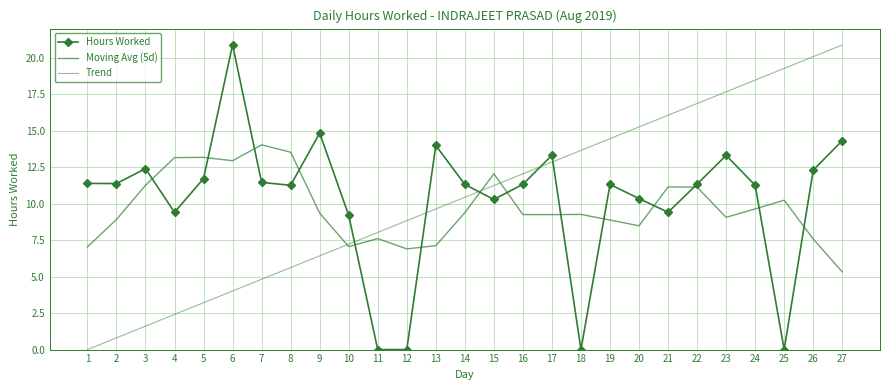

Rank the series at 9 from highest to lowest value.

Hours Worked, Moving Avg (5d), Trend